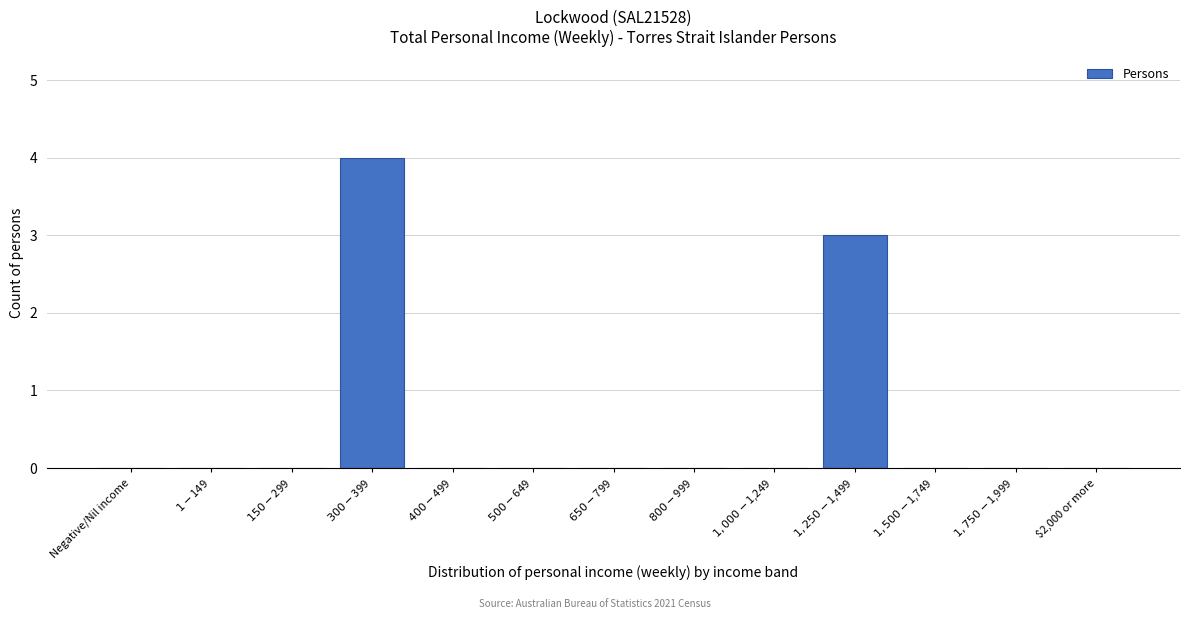

The chart shows a value of 0 at $2,000 or more. True or false?

True